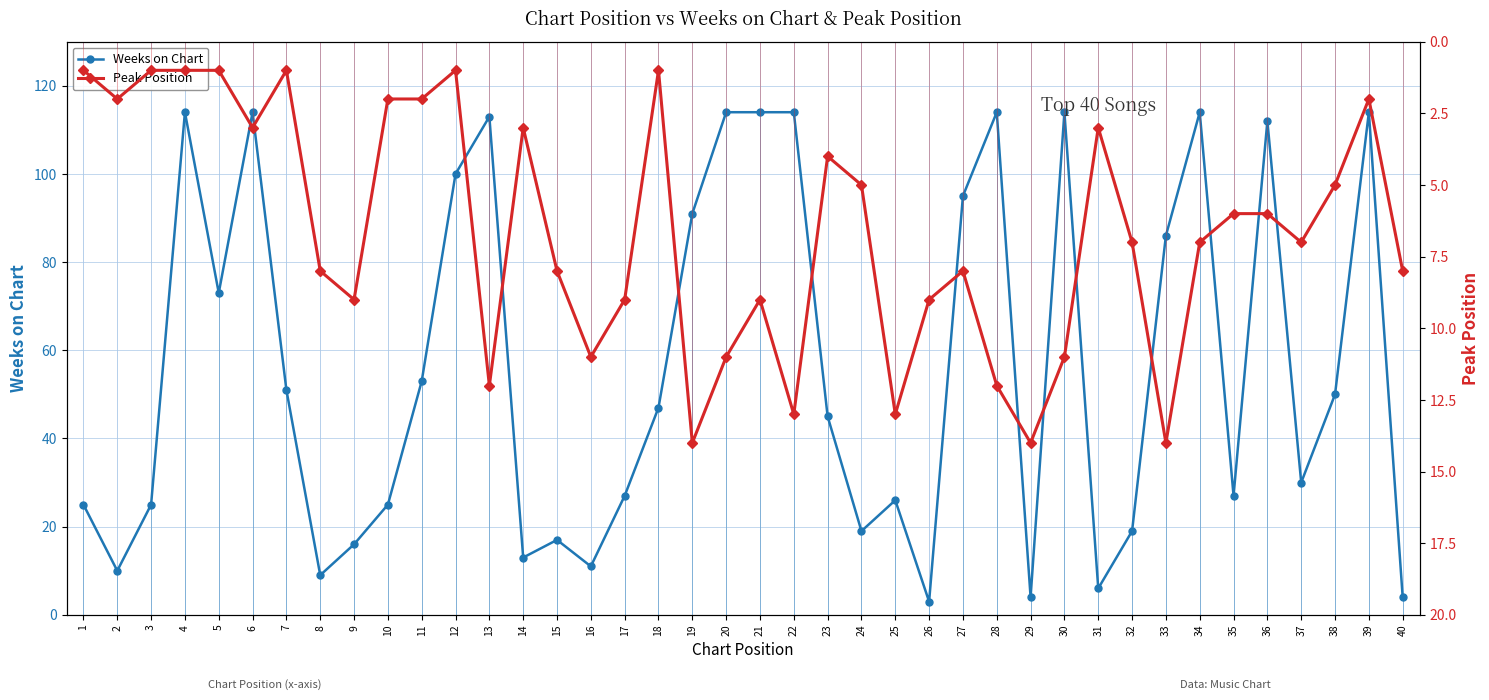

How many values in the Weeks on Chart series exceed 47?

19